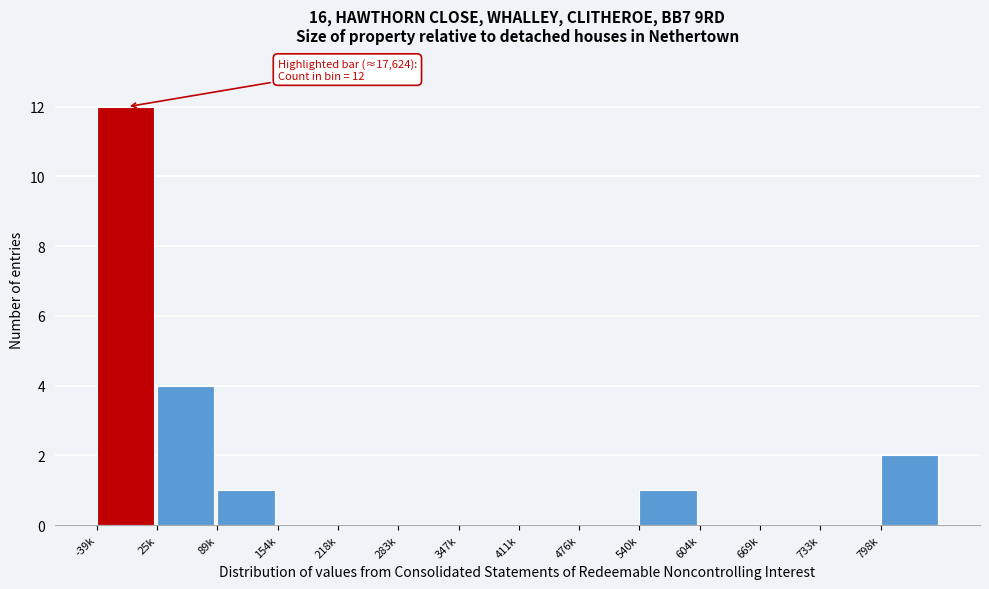

Reading left to right, what are all the values shown in this chart?

-39k=12	25k=4	89k=1	154k=0	218k=0	283k=0	347k=0	411k=0	476k=0	540k=1	604k=0	669k=0	733k=0	798k=2